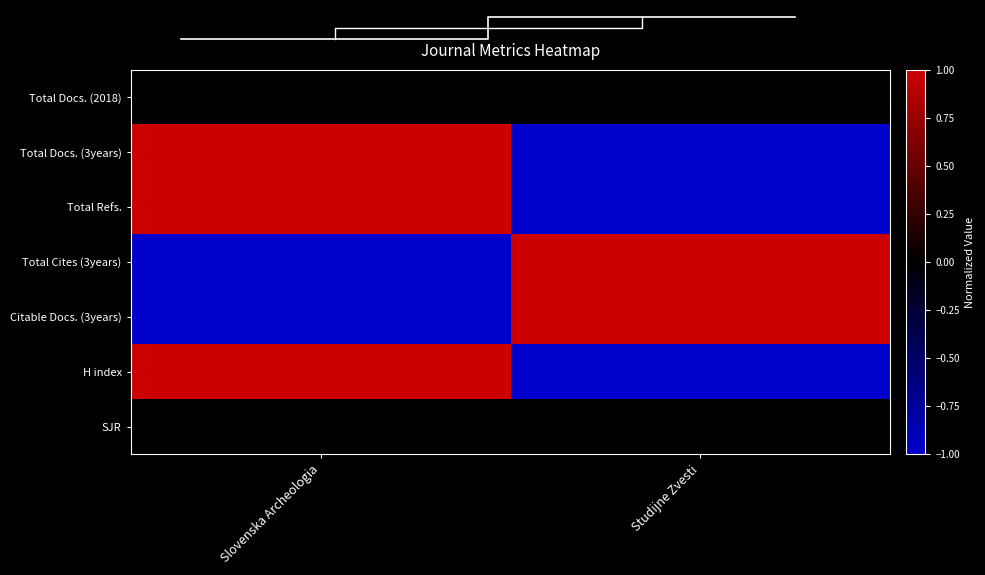

What is the total value across all series at Studijne Zvesti?

-1